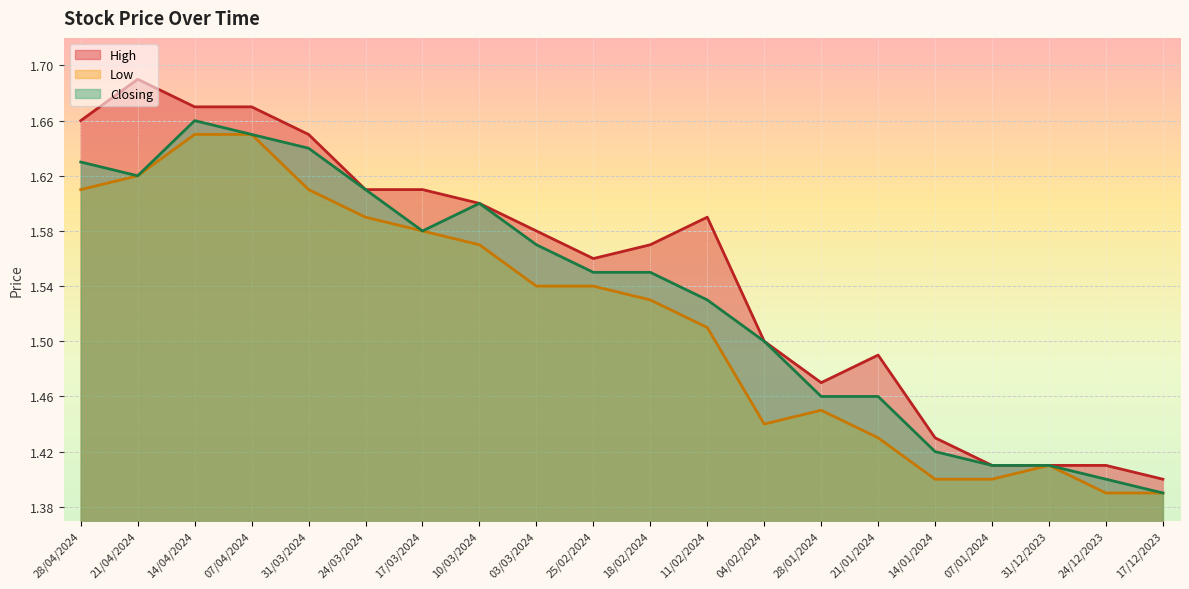

Reading right to left, extract all data points from this chart.

High: 17/12/2023=1.4	24/12/2023=1.4	31/12/2023=1.4	07/01/2024=1.4	14/01/2024=1.4	21/01/2024=1.5	28/01/2024=1.5	04/02/2024=1.5	11/02/2024=1.6	18/02/2024=1.6	25/02/2024=1.6	03/03/2024=1.6	10/03/2024=1.6	17/03/2024=1.6	24/03/2024=1.6	31/03/2024=1.6	07/04/2024=1.7	14/04/2024=1.7	21/04/2024=1.7	28/04/2024=1.7
Low: 17/12/2023=1.4	24/12/2023=1.4	31/12/2023=1.4	07/01/2024=1.4	14/01/2024=1.4	21/01/2024=1.4	28/01/2024=1.4	04/02/2024=1.4	11/02/2024=1.5	18/02/2024=1.5	25/02/2024=1.5	03/03/2024=1.5	10/03/2024=1.6	17/03/2024=1.6	24/03/2024=1.6	31/03/2024=1.6	07/04/2024=1.6	14/04/2024=1.6	21/04/2024=1.6	28/04/2024=1.6
Closing: 17/12/2023=1.4	24/12/2023=1.4	31/12/2023=1.4	07/01/2024=1.4	14/01/2024=1.4	21/01/2024=1.5	28/01/2024=1.5	04/02/2024=1.5	11/02/2024=1.5	18/02/2024=1.6	25/02/2024=1.6	03/03/2024=1.6	10/03/2024=1.6	17/03/2024=1.6	24/03/2024=1.6	31/03/2024=1.6	07/04/2024=1.6	14/04/2024=1.7	21/04/2024=1.6	28/04/2024=1.6